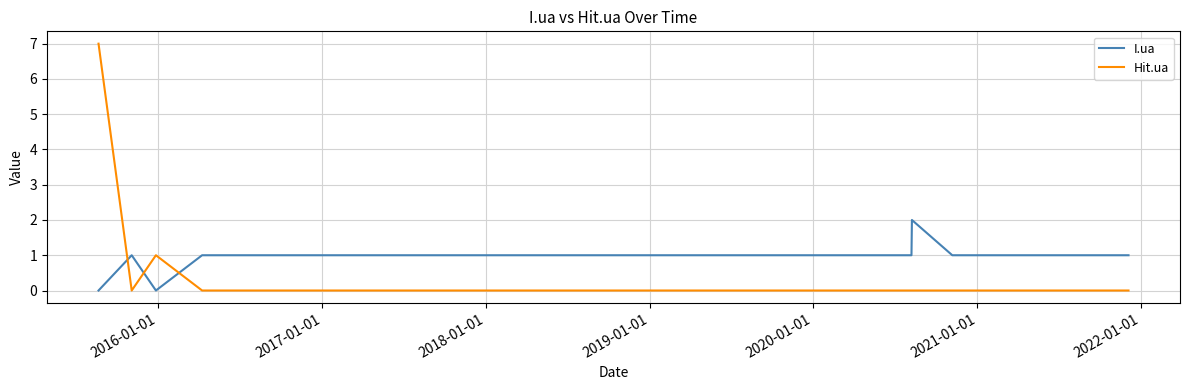

What is the highest value of the Hit.ua series?

7